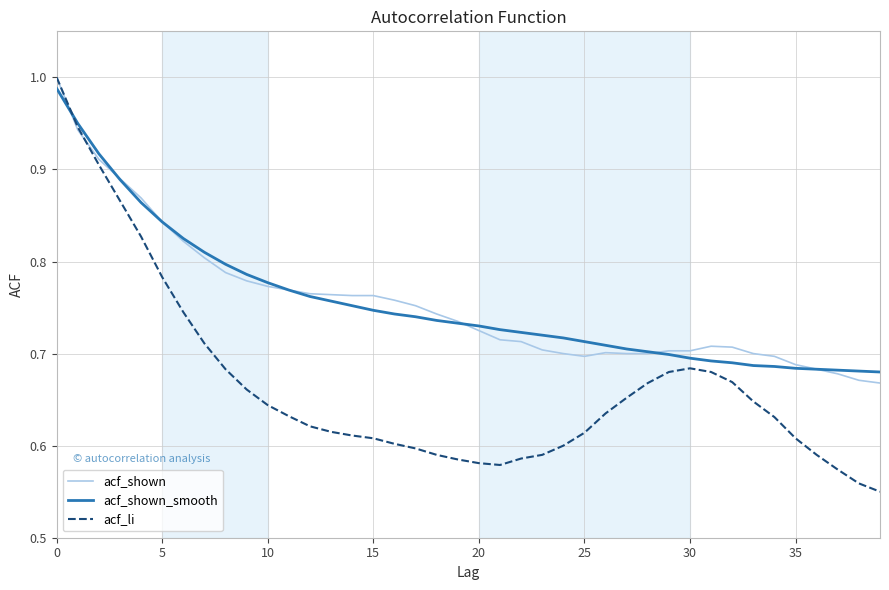

Which series has the widest spread of values?

acf_li